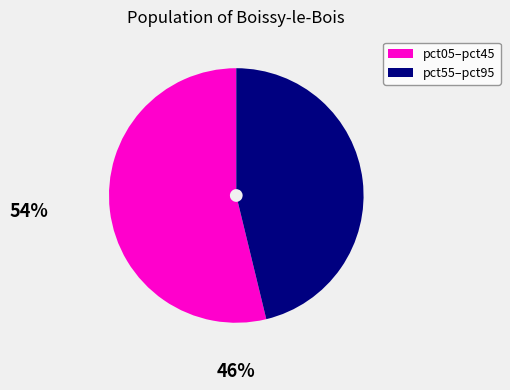

Is there any slice that represents more than half of the pie?

Yes